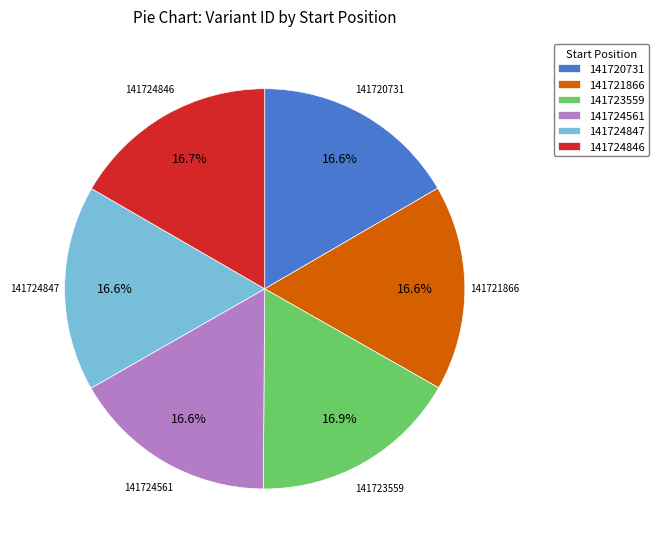

To the nearest percent, what is the combined percentage of 141724561 and 141721866?

33%